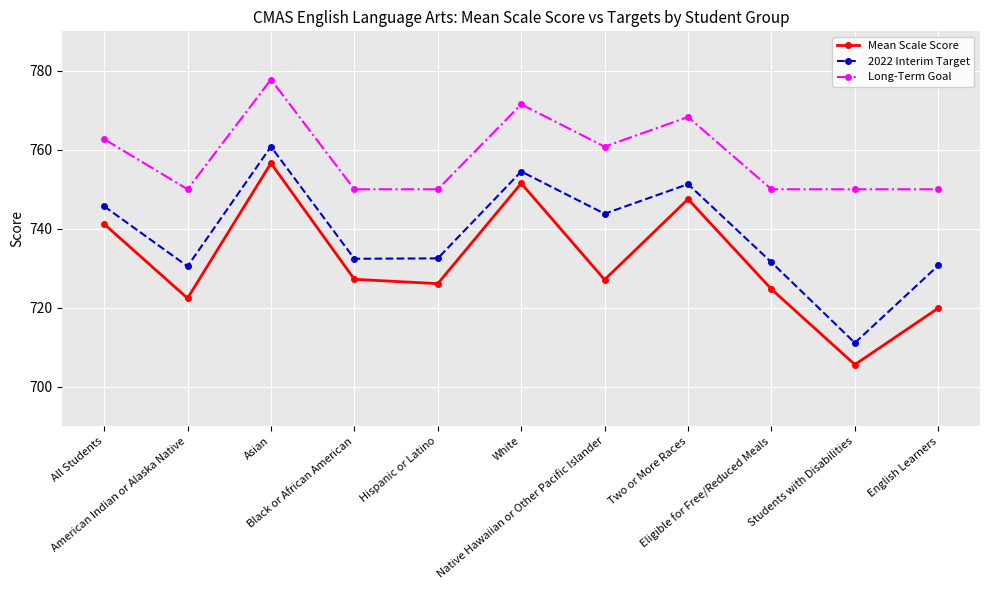

True or false: 2022 Interim Target and Long-Term Goal intersect in this chart.

False